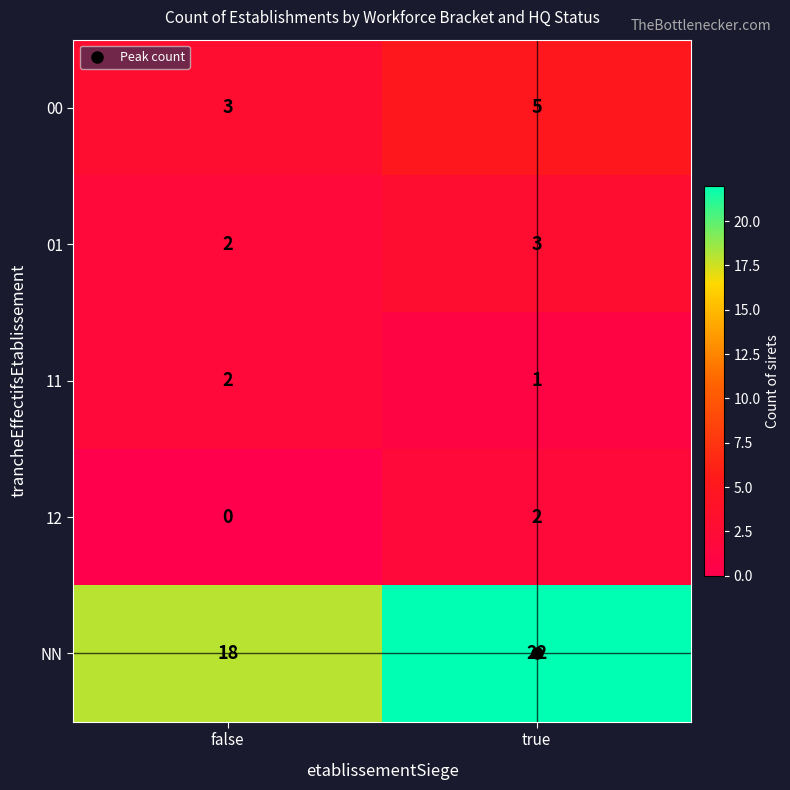

Which series has the widest spread of values?

NN